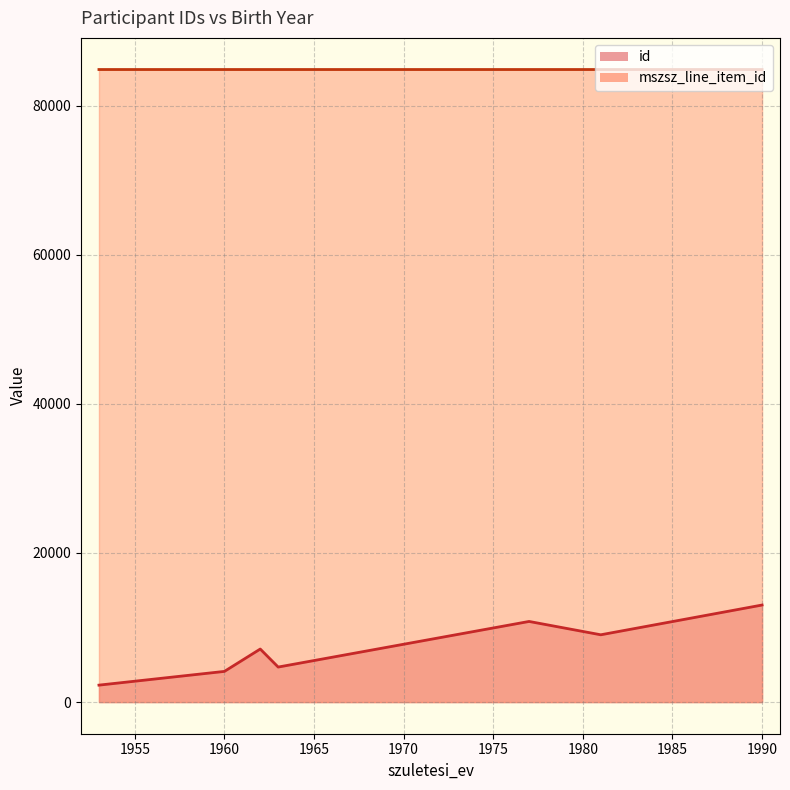

What is the label of the 12th point from the left?

1962